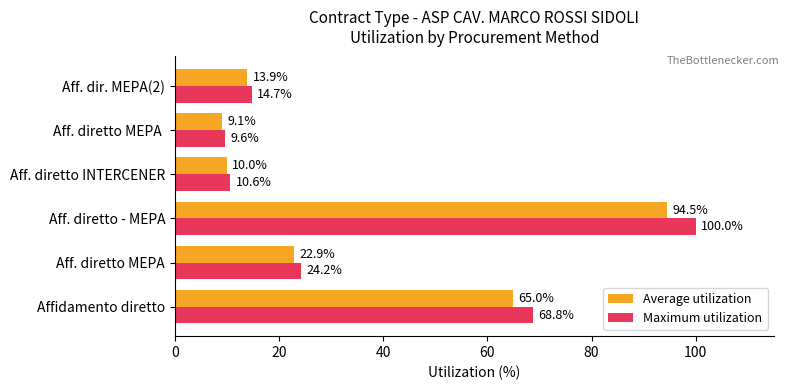

Which series has the largest total across all categories?

Maximum utilization